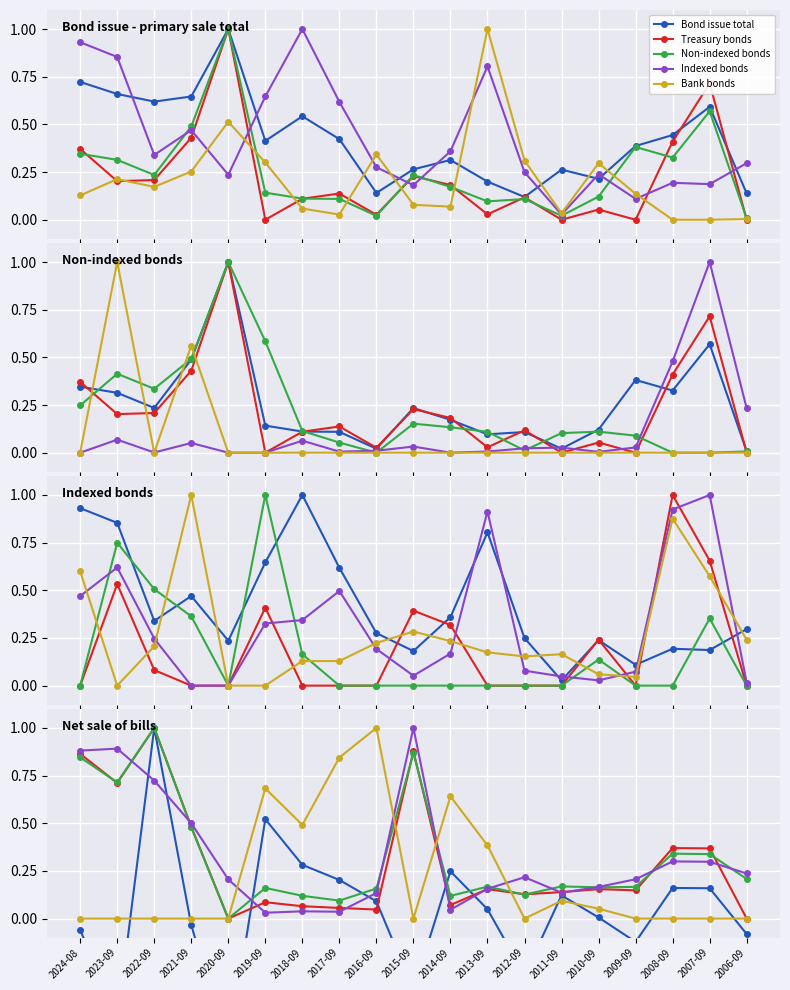

At which label is Treasury bills closest to 0?

2020-09